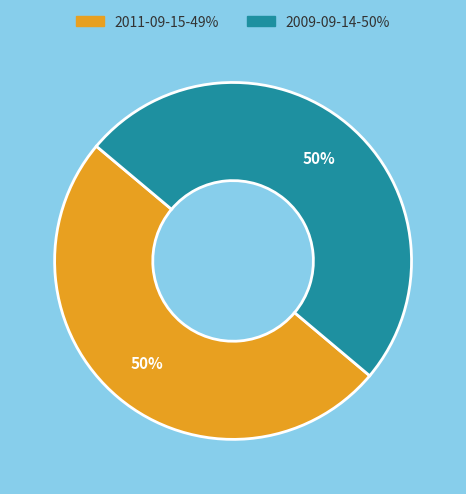

Count the number of slices in the pie.

2